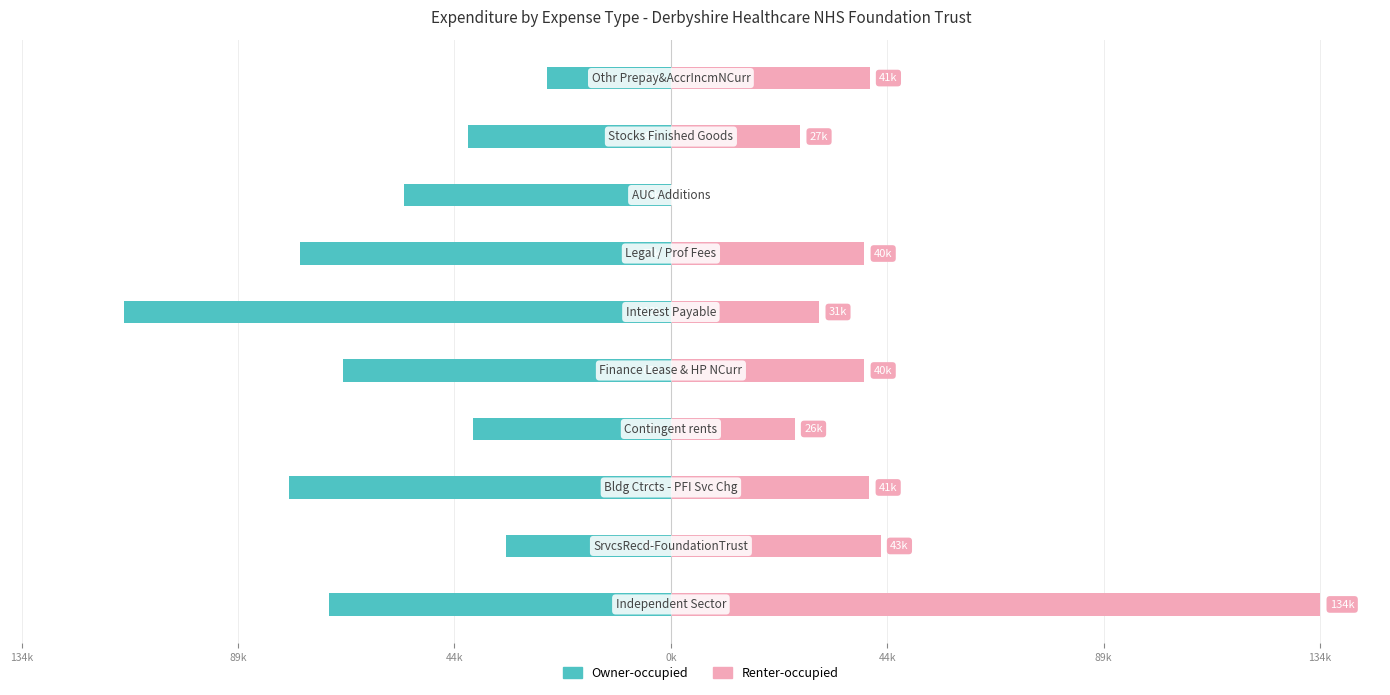

Between 89k and 44k, which is larger?

89k